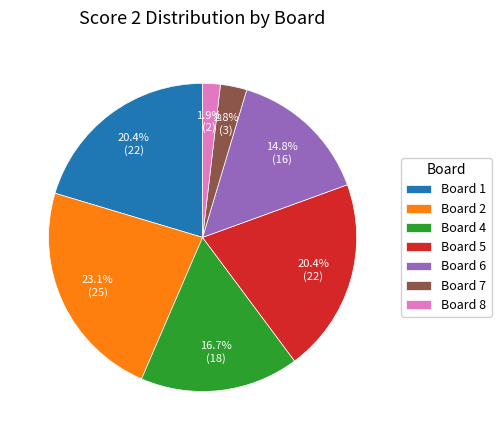

Is there any slice that represents more than half of the pie?

No